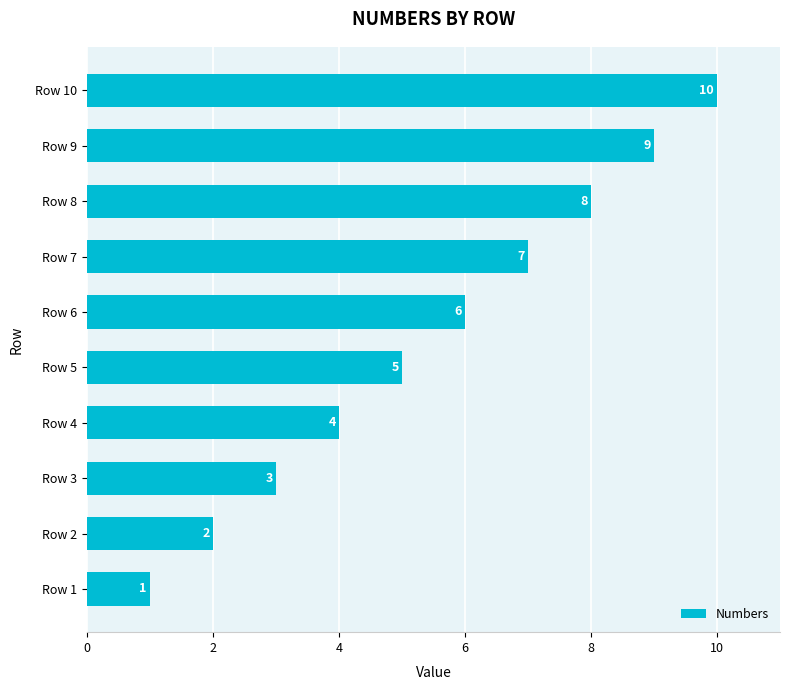

True or false: the data shows 2 at Row 2.

True